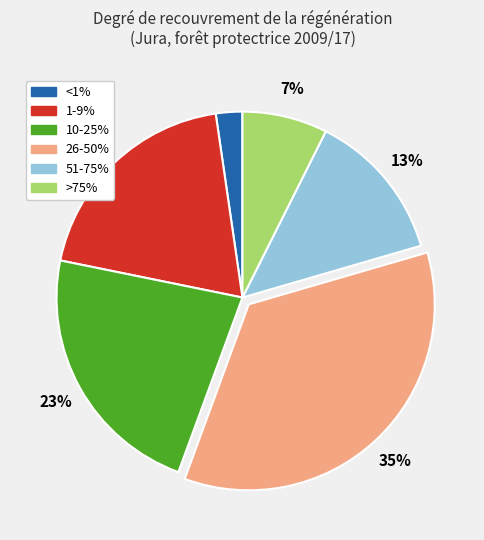

What is the smallest slice in the pie chart?

<1%